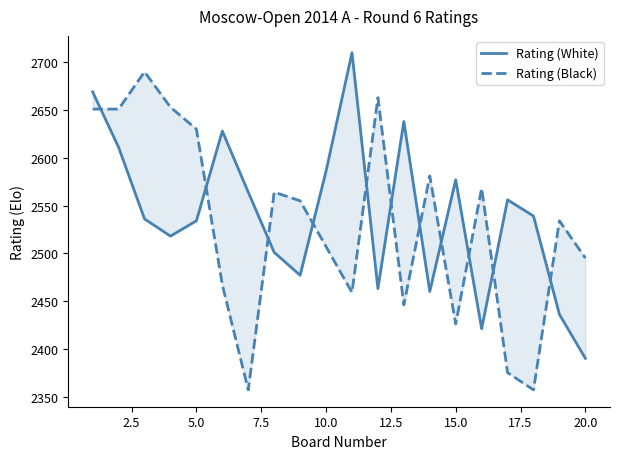

What is the value of the Rating (White) point at the 20th from the left?

2390